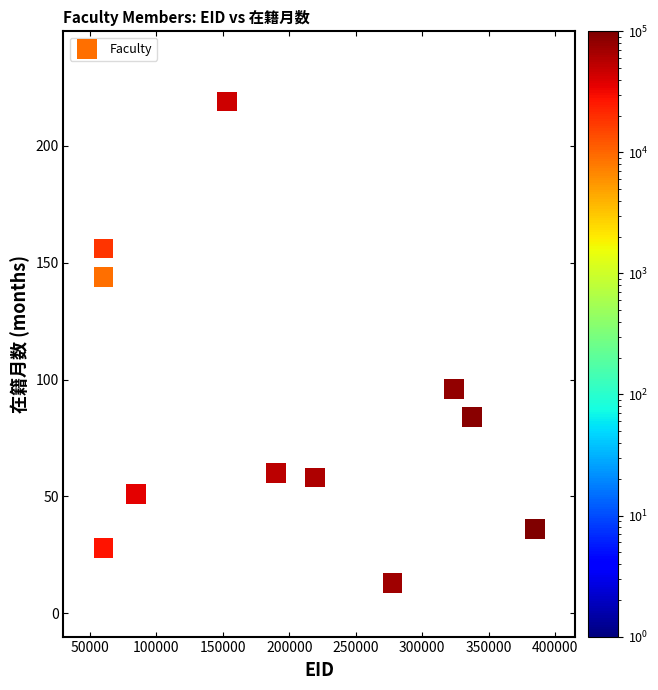

What Y value in the scatter plot is closest to 116?

96